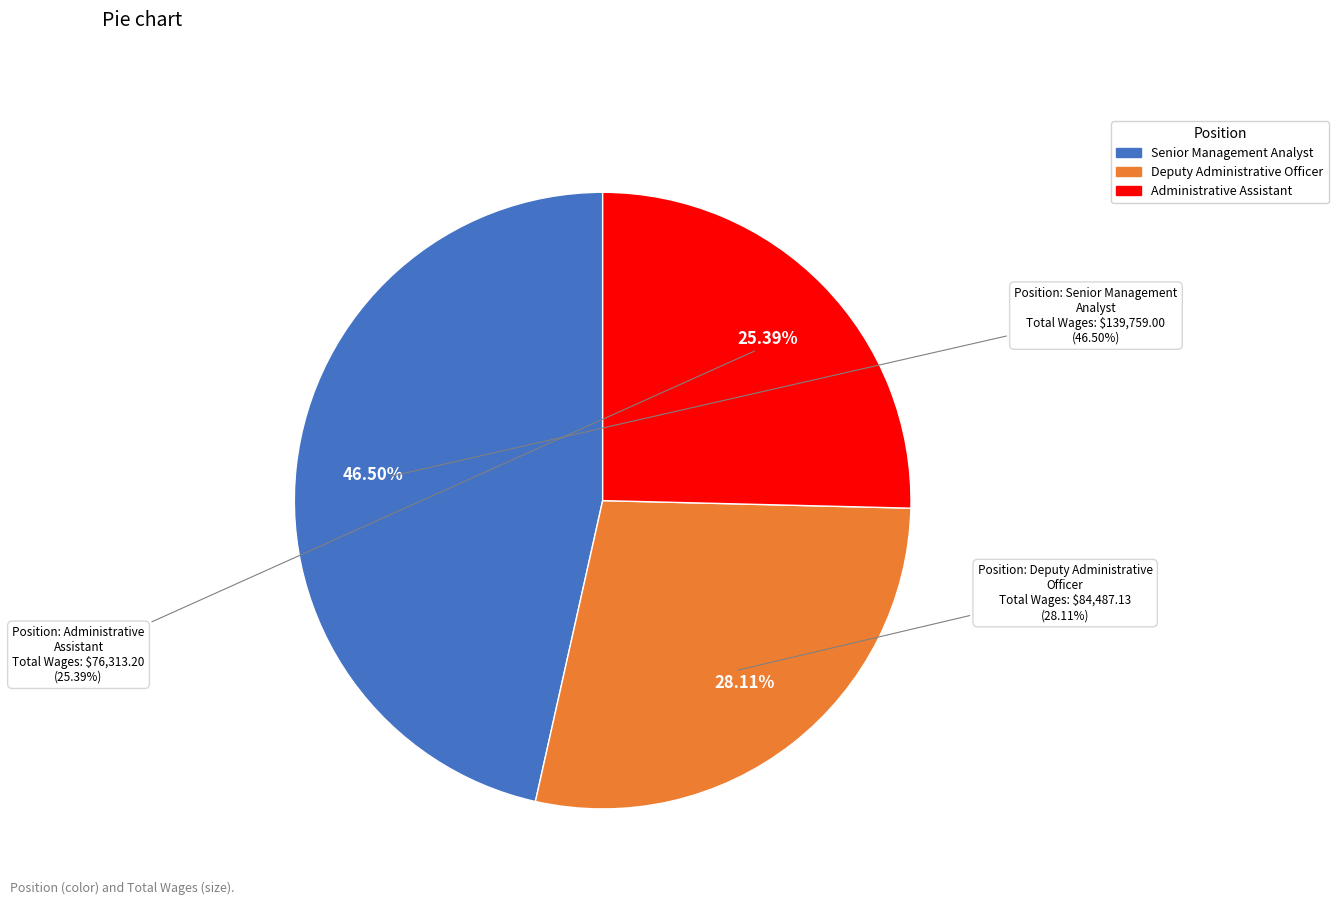

Which has a higher value, Deputy Administrative Officer or Senior Management Analyst?

Senior Management Analyst